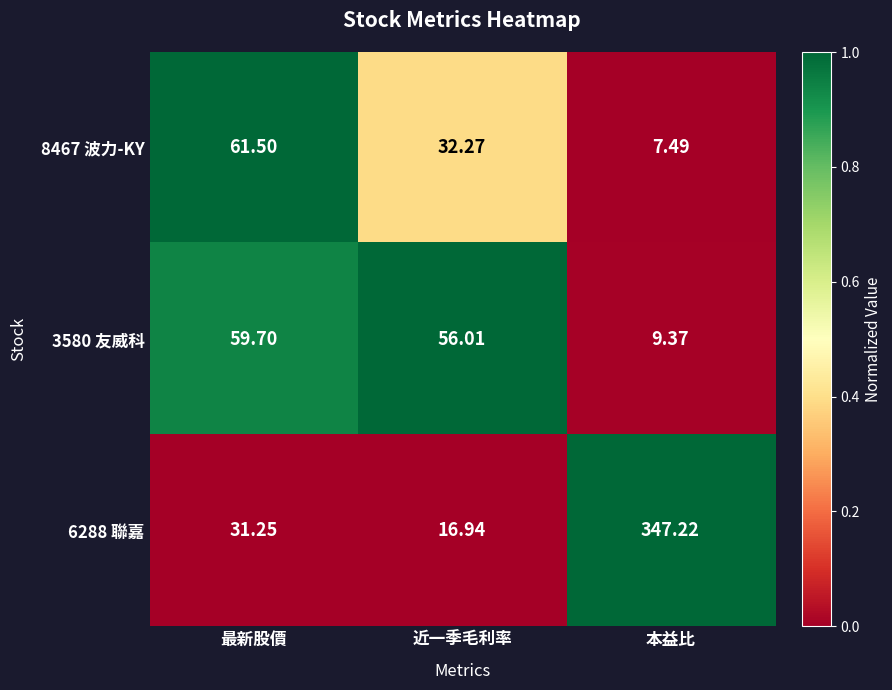

Is the value of 3580 友威科 at 最新股價 greater than the value of 6288 聯嘉 at 本益比?

No